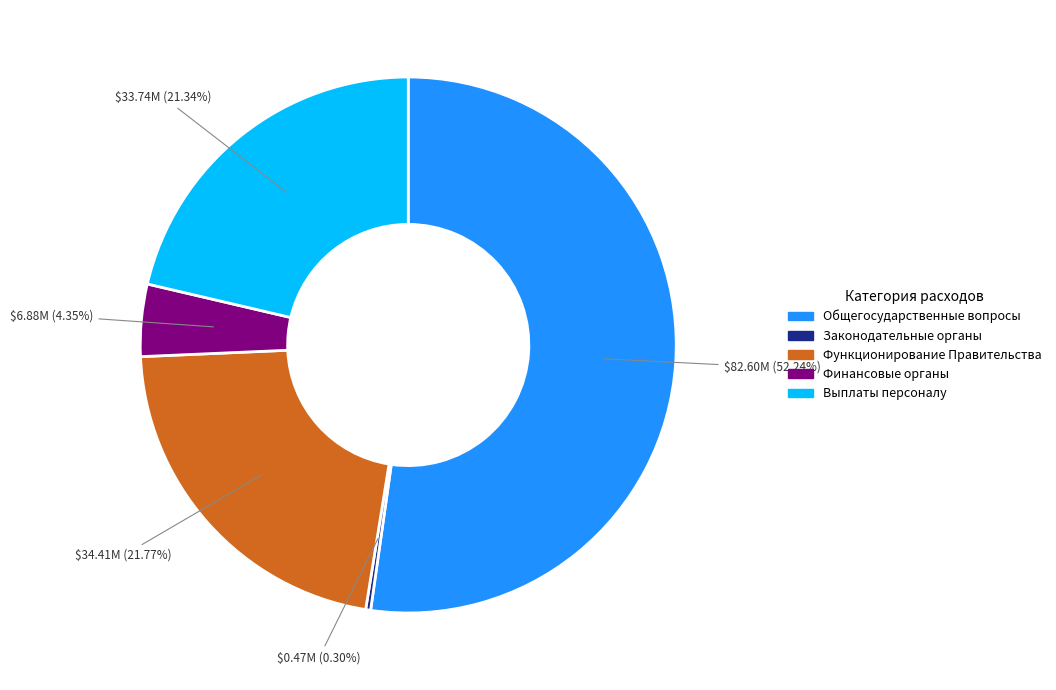

Is there any slice that represents more than half of the pie?

Yes